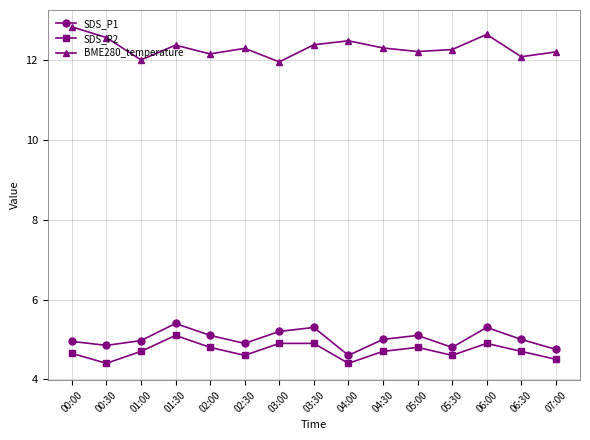

What is the label of the 6th point from the right?

04:30